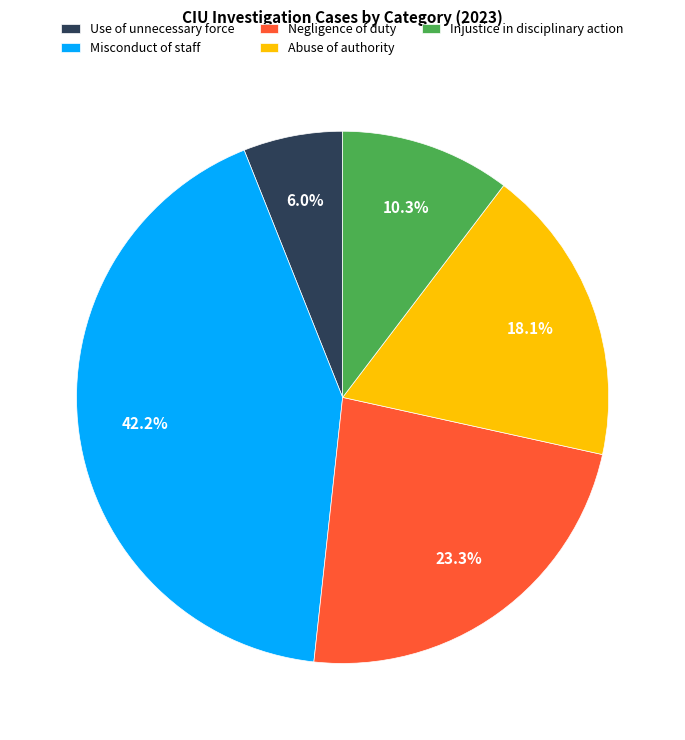

Is there any slice that represents more than half of the pie?

No